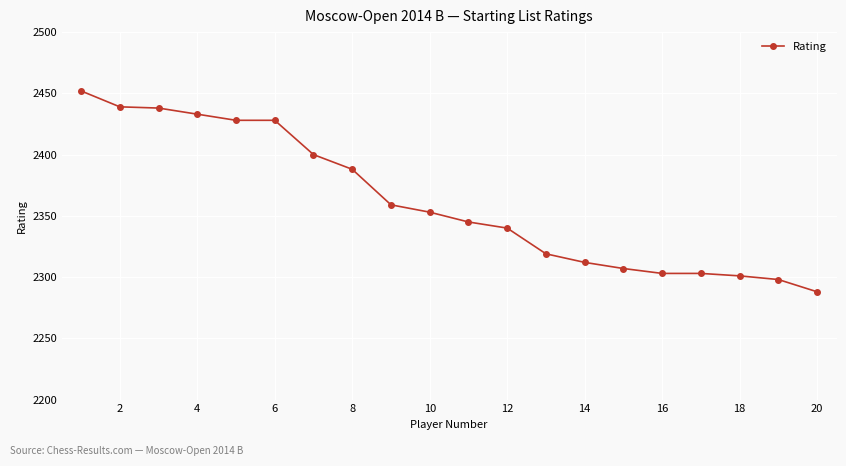

What is the maximum value shown in the chart?

2452